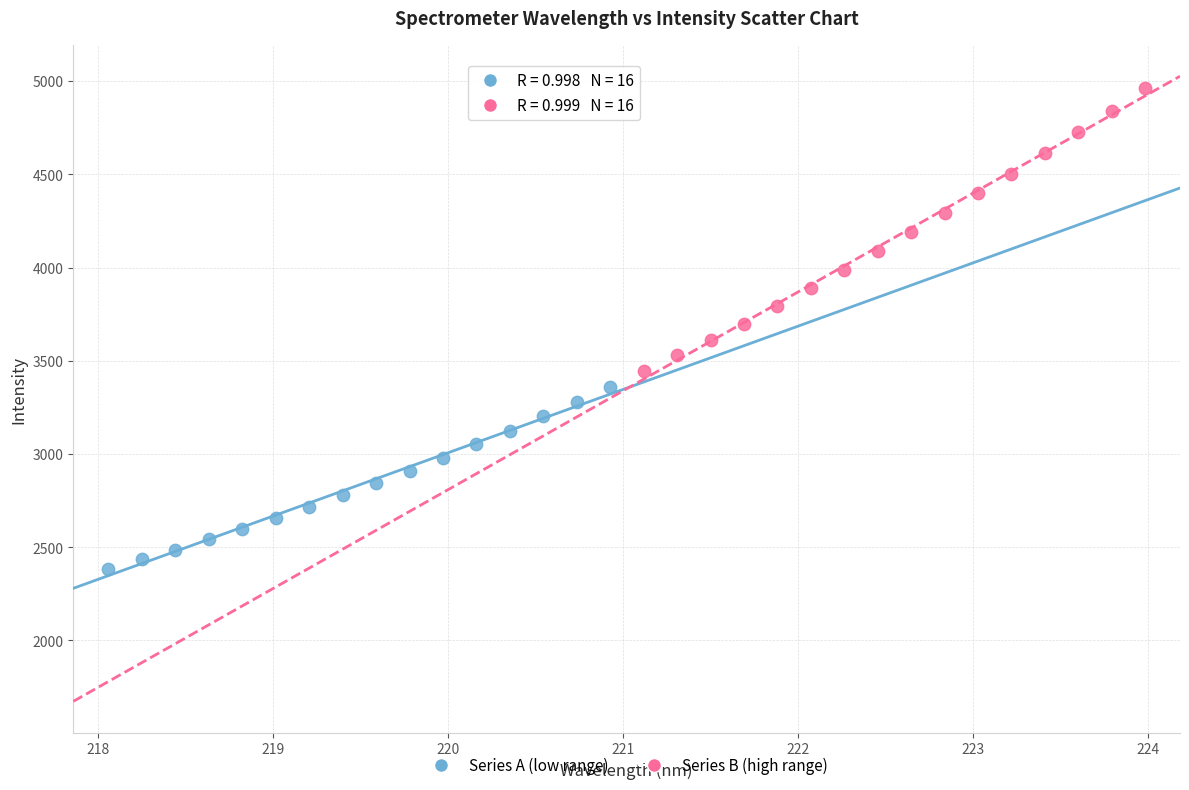

Which series has the largest Y range (max minus min)?

Series B (high range)